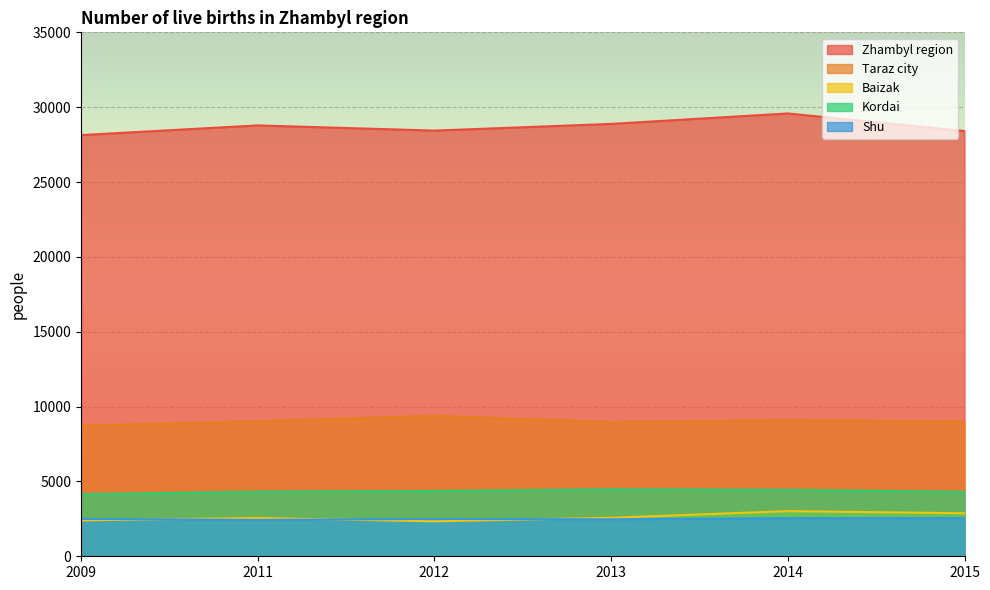

In Taraz city, how many points are higher than both neighbors (excluding endpoints)?

2